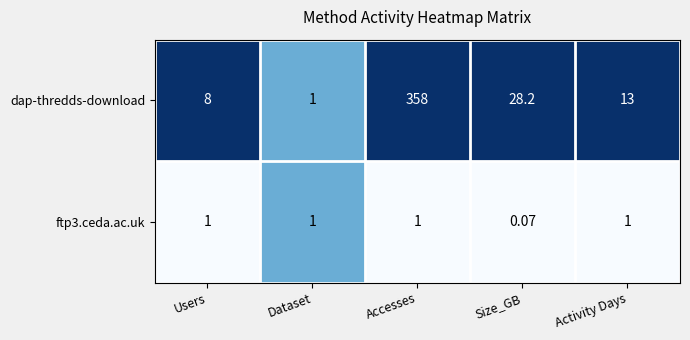

At which category is the sum across all series the highest?

Accesses